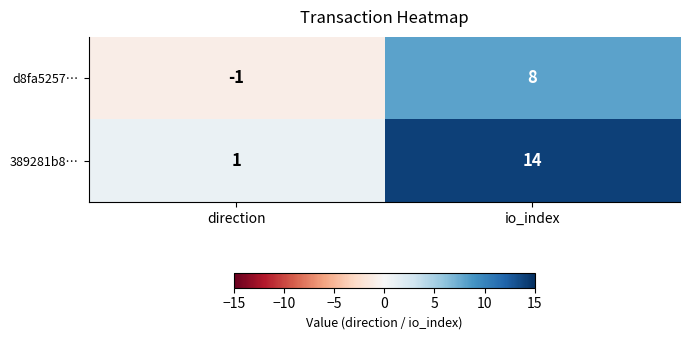

The value of d8fa5257… at direction is 0. True or false?

False